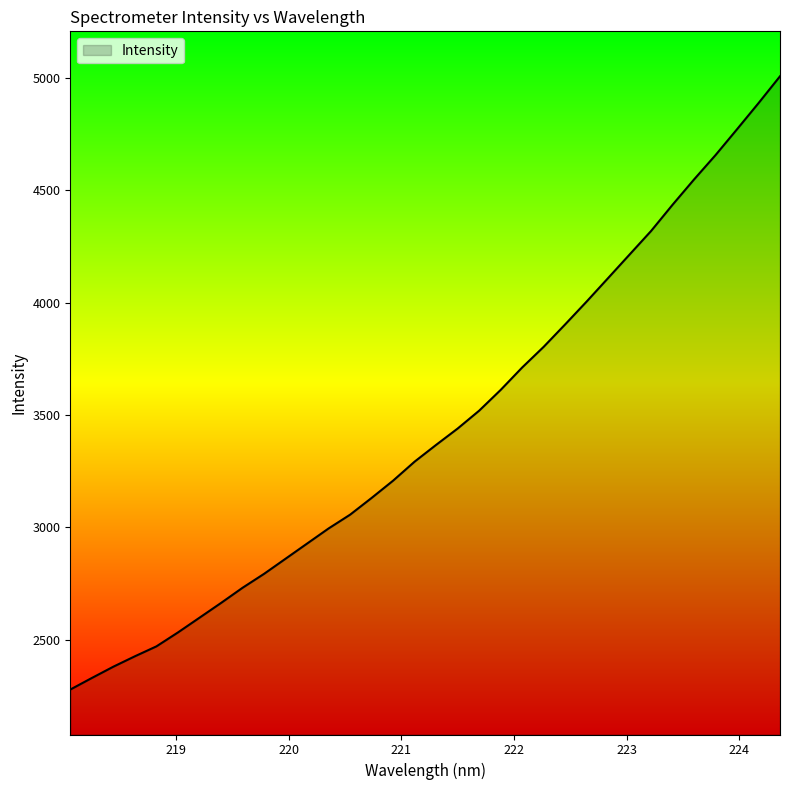

What is the minimum value shown in the chart?

2278.6